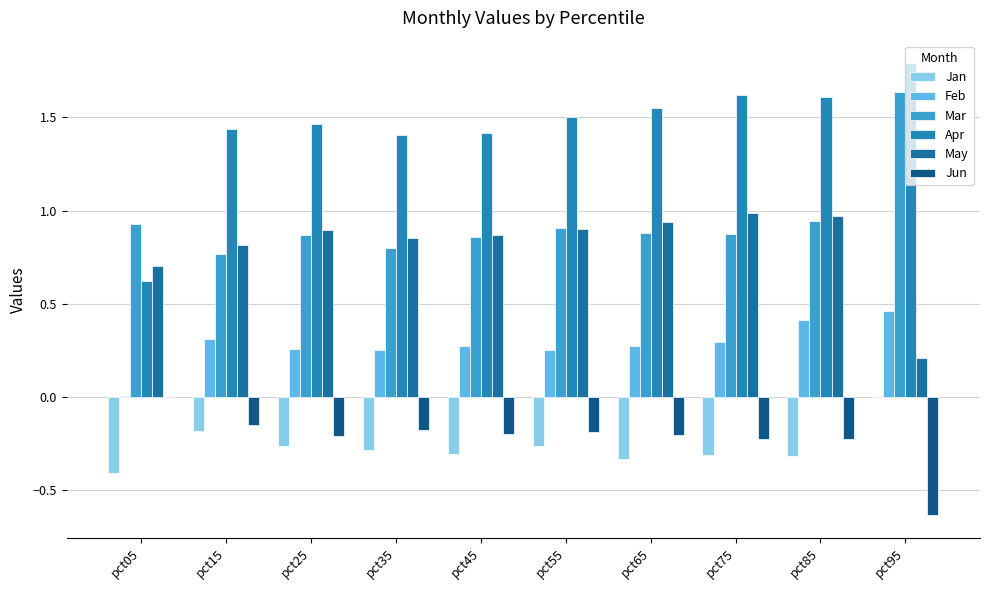

What is the value of the Apr bar at the 3rd from the left?

1.5